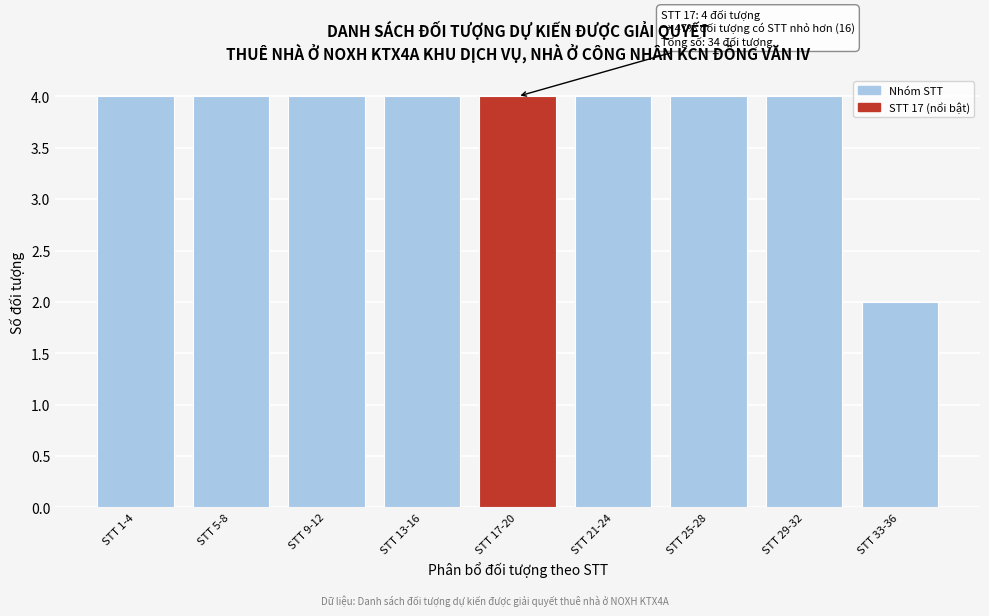

Reading left to right, transcribe all the data shown in this chart.

STT 1-4=4	STT 5-8=4	STT 9-12=4	STT 13-16=4	STT 17-20=4	STT 21-24=4	STT 25-28=4	STT 29-32=4	STT 33-36=2